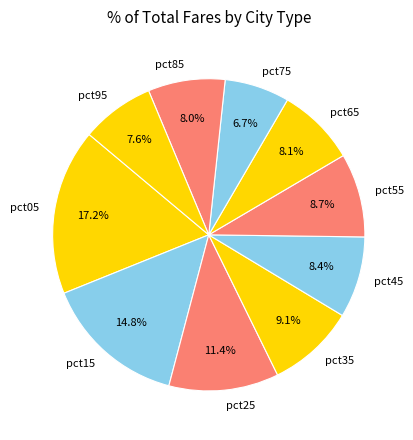

Which slice is the smallest?

pct75